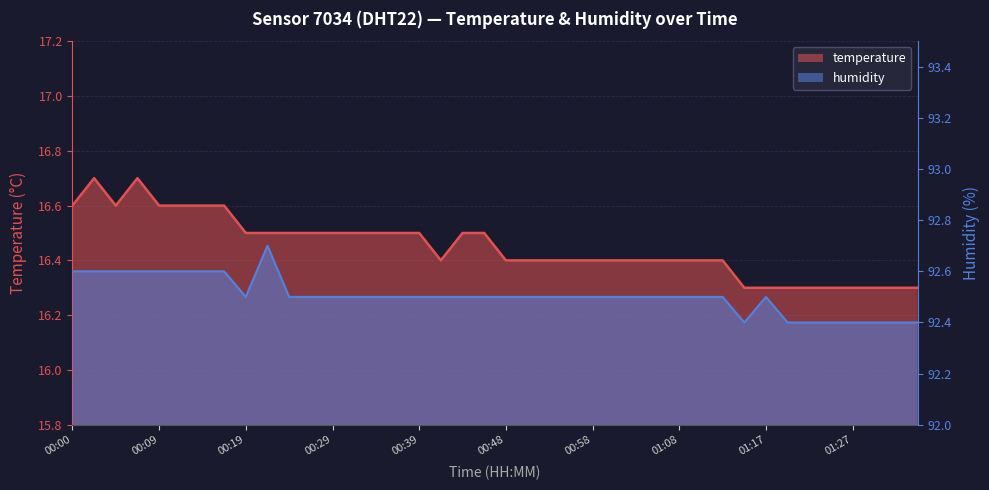

Which label corresponds to the smallest value in the chart?

01:15